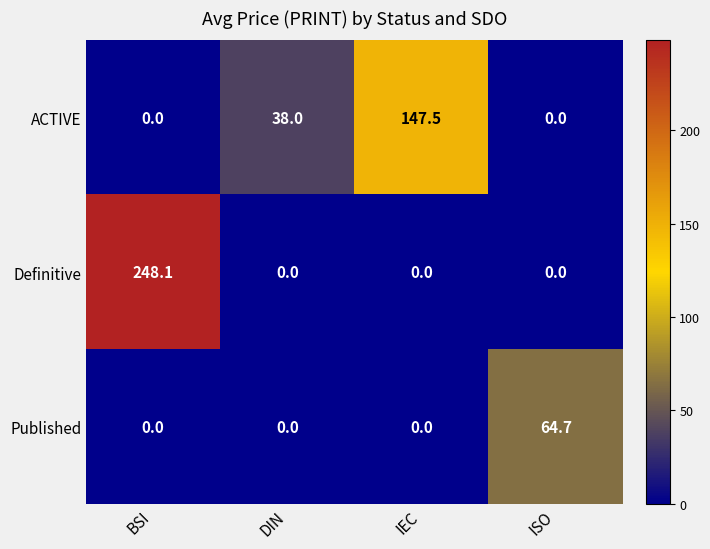

At which category is the sum across all series the highest?

BSI